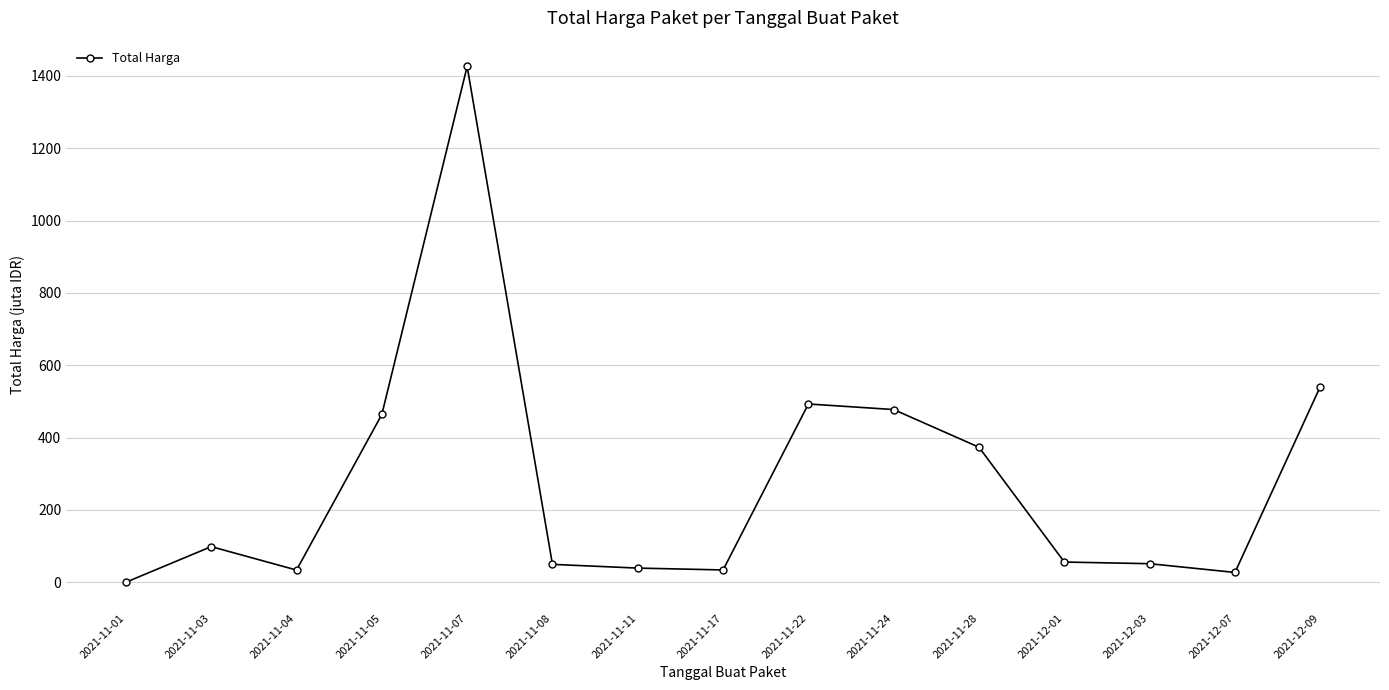

Approximately how many times larger is the value at 2021-12-01 compared to 2021-11-11?

1.4